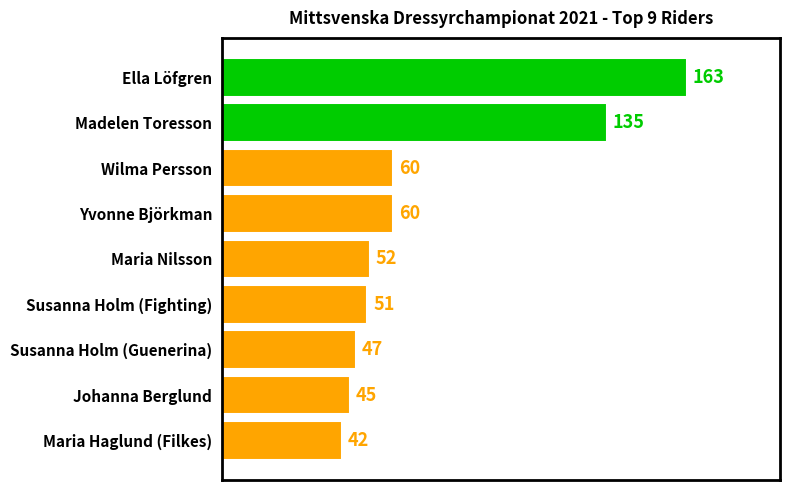

What is the approximate value at Madelen Toresson, to the nearest 10?

140